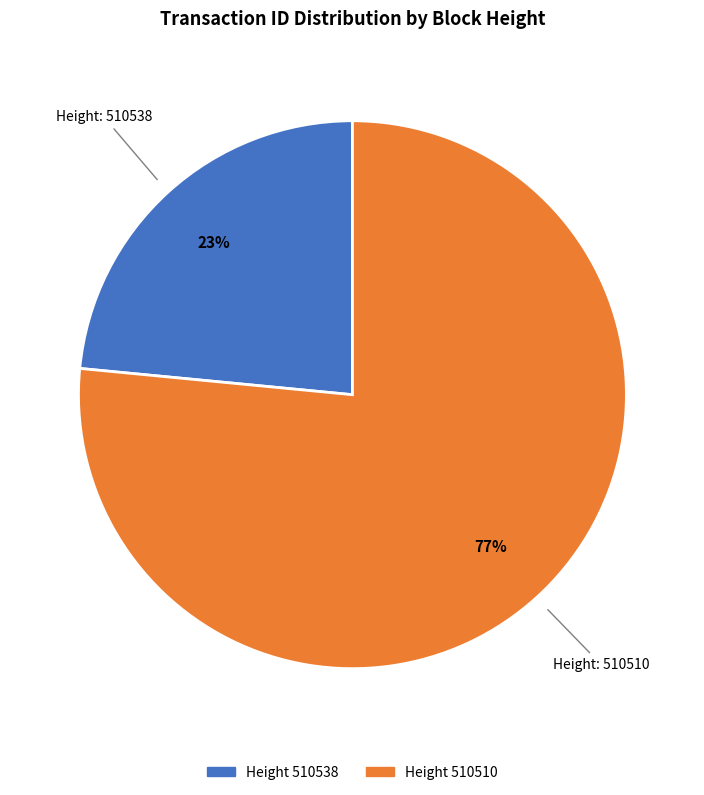

Is there any slice that represents more than half of the pie?

Yes